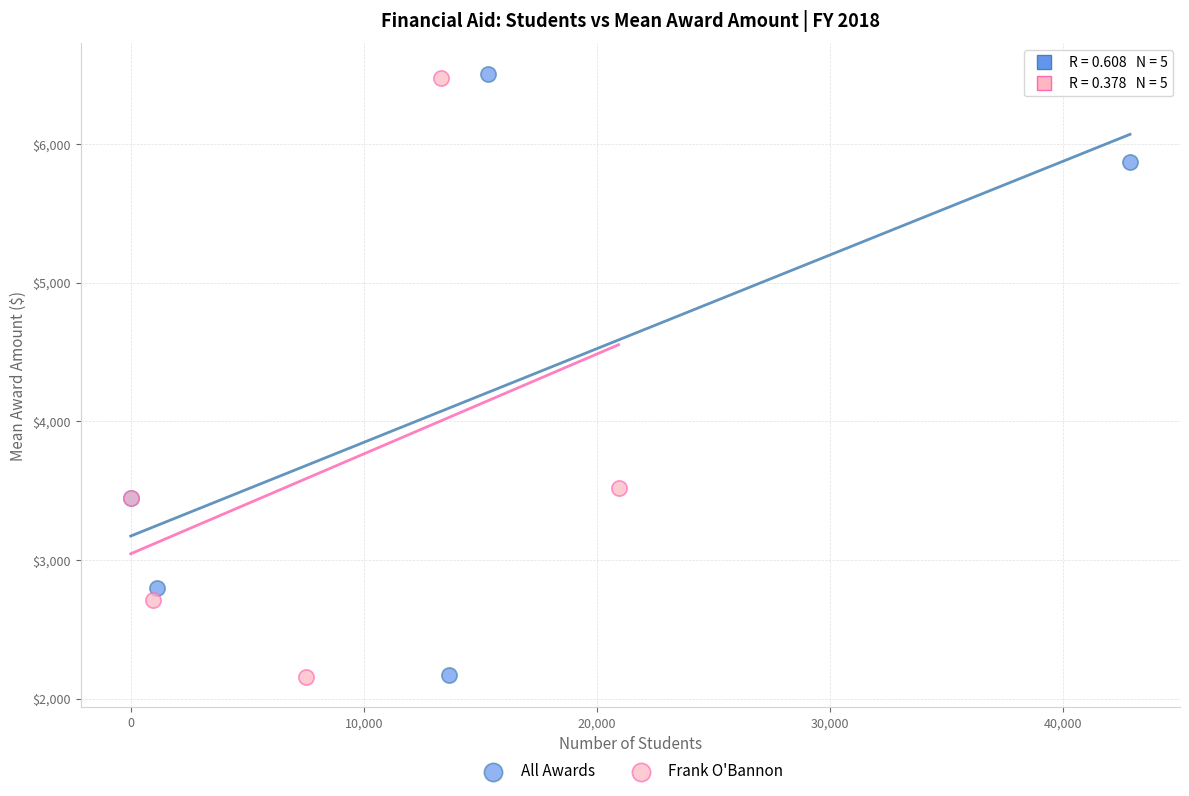

Which series has the largest Y range (max minus min)?

All Awards